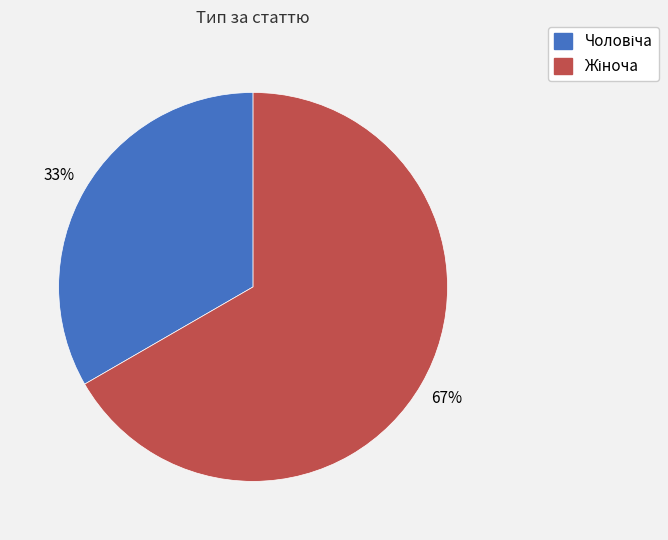

To the nearest percent, what is the average slice percentage?

50%